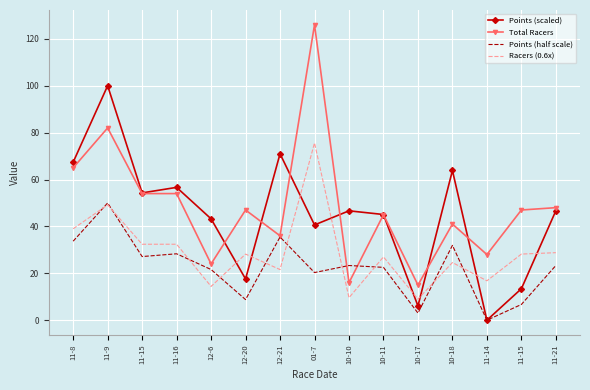

How many categories are shown in the chart?

15